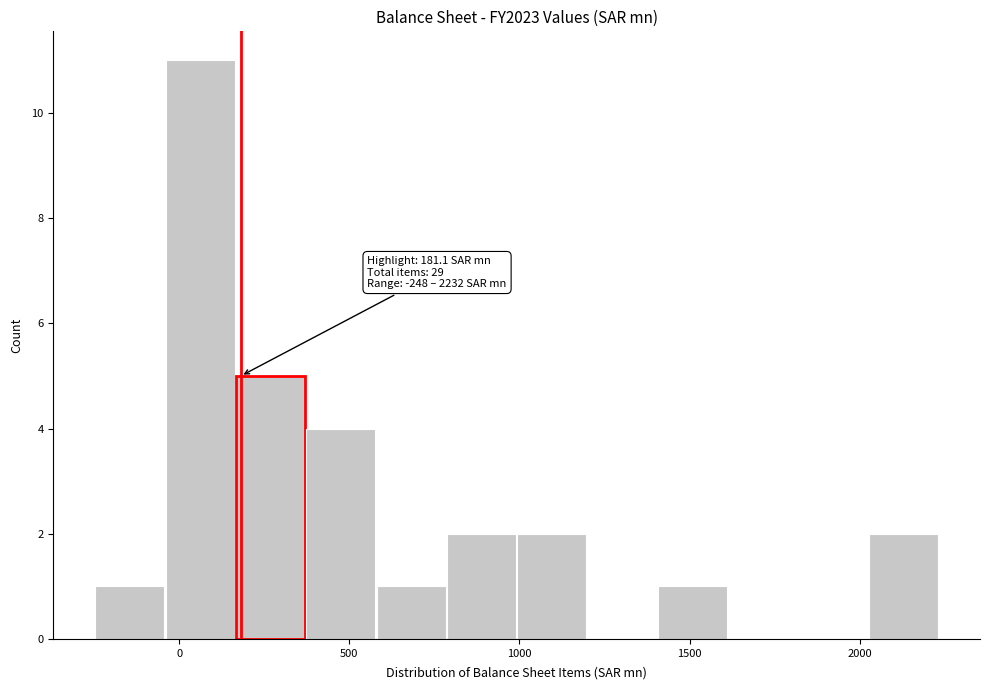

Which range on the x-axis has the tallest bar?

-50 to 150